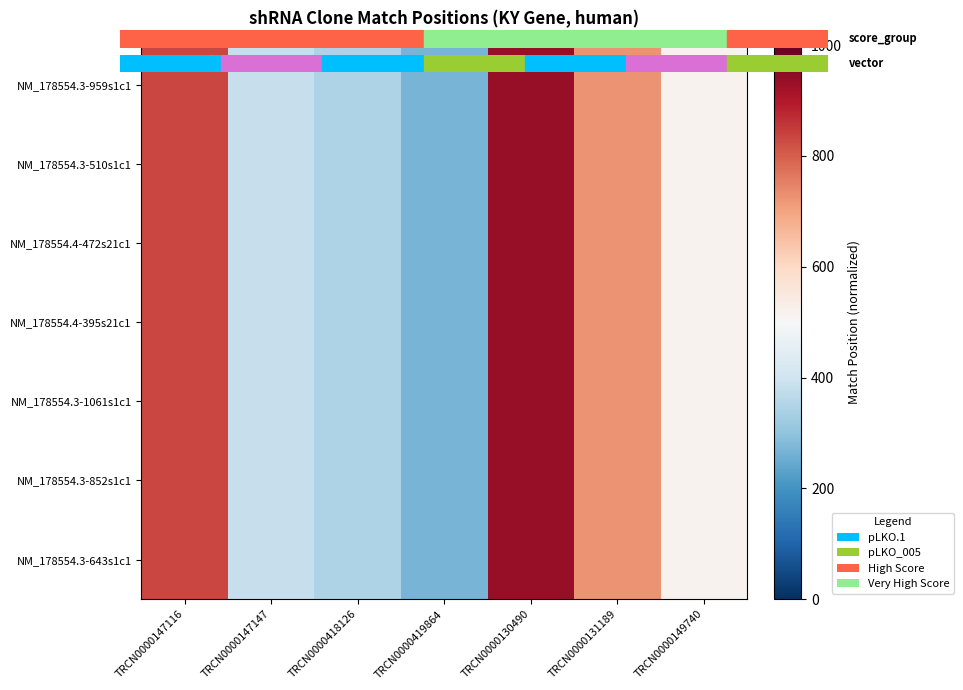

Between TRCN0000419864 and TRCN0000149740, which series saw the biggest shift?

NM_178554.3-959s1c1